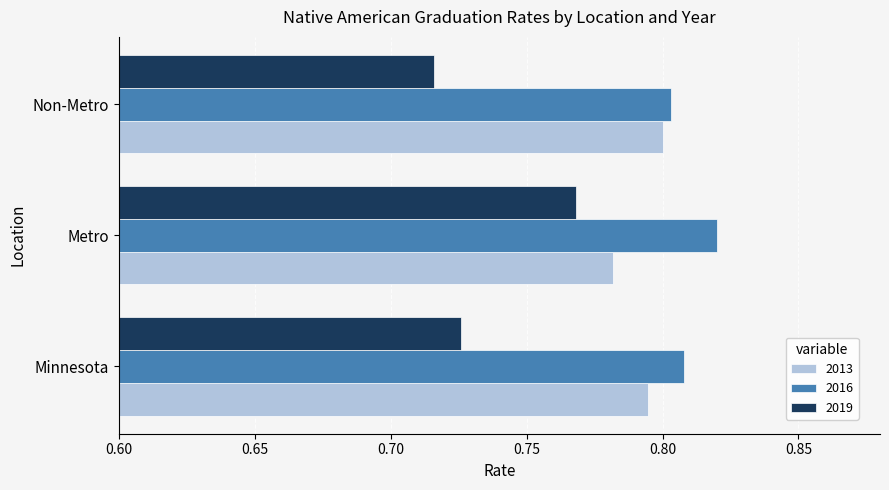

How many 2013 values are between 0 and 1?

3